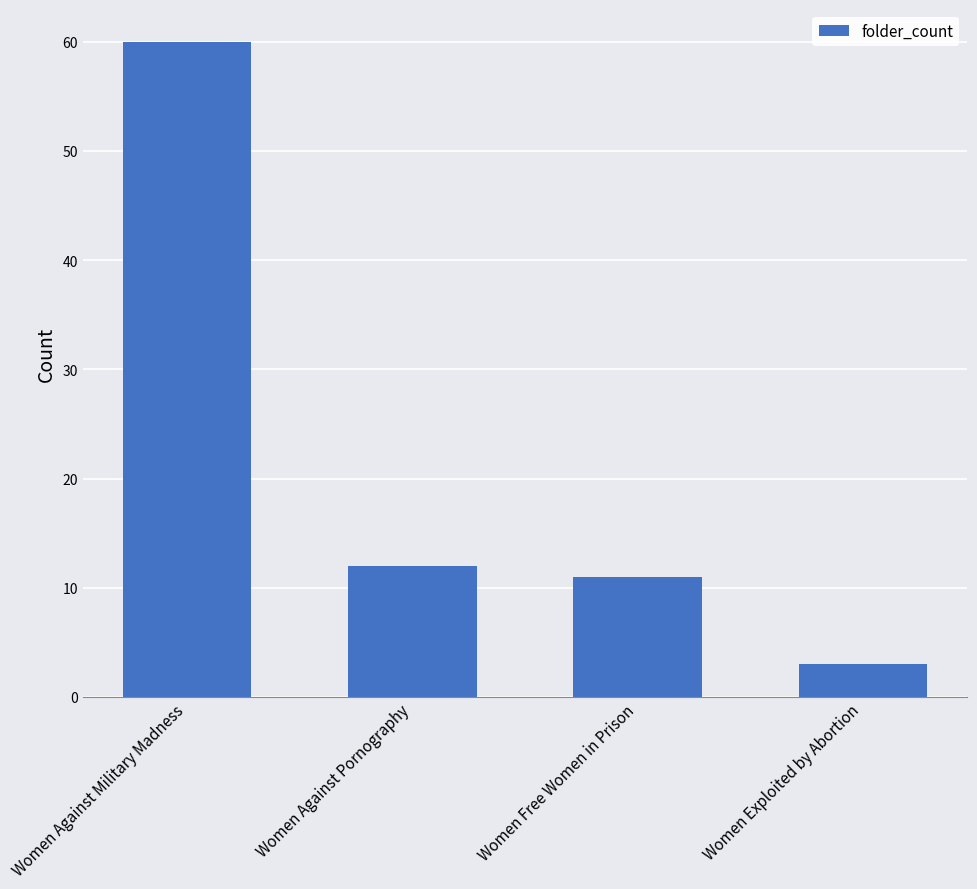

How many bars are there in total?

4